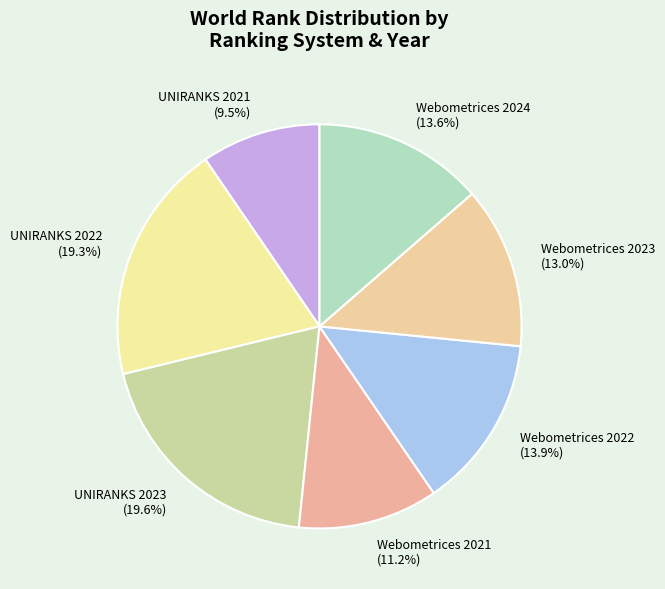

Which slice is the smallest?

UNIRANKS 2021